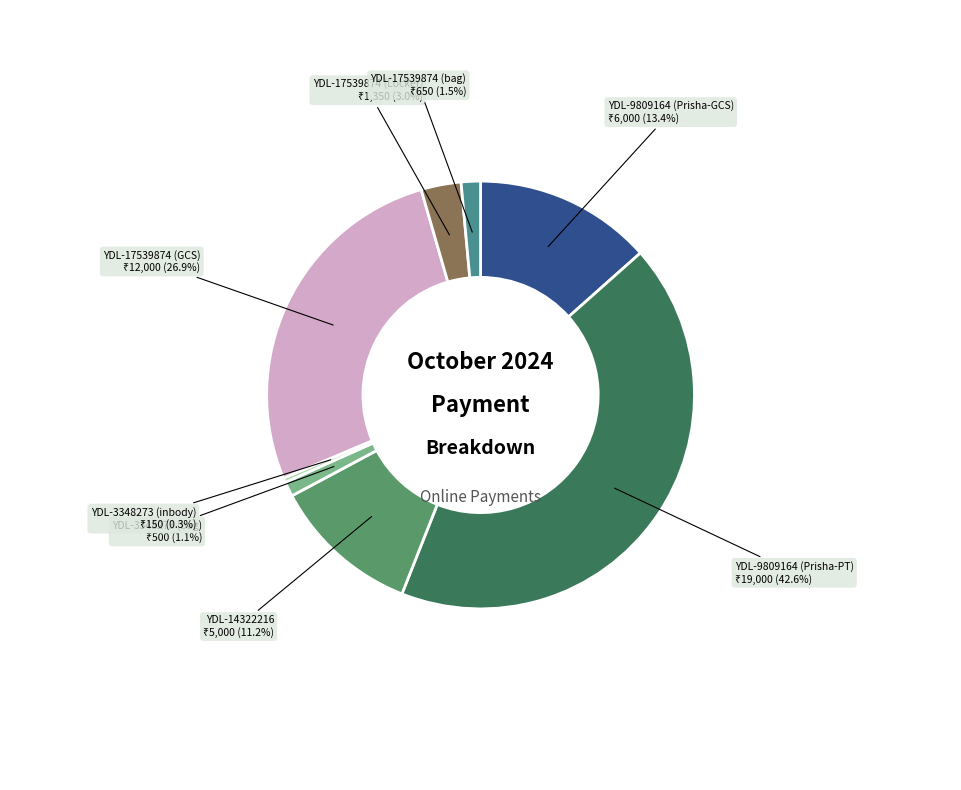

Is there a majority slice in this chart?

No